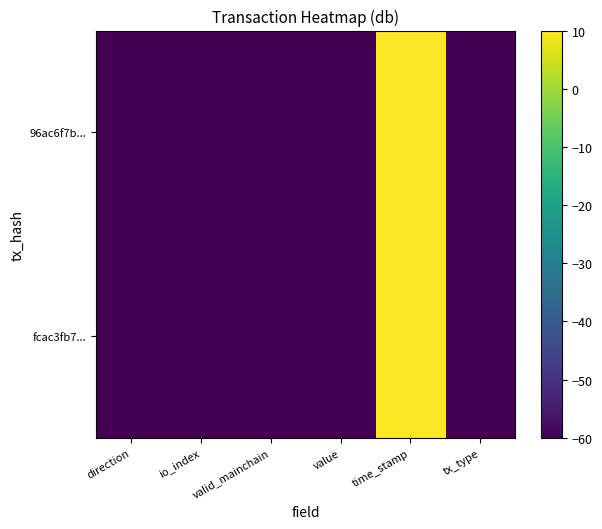

Reading left to right, extract all data points from this chart.

fcac3fb7...: direction=-60.0	io_index=-60.0	valid_mainchain=-60.0	value=-60.0	time_stamp=10.0	tx_type=-60.0
96ac6f7b...: direction=-60.0	io_index=-60.0	valid_mainchain=-60.0	value=-60.0	time_stamp=10.0	tx_type=-60.0